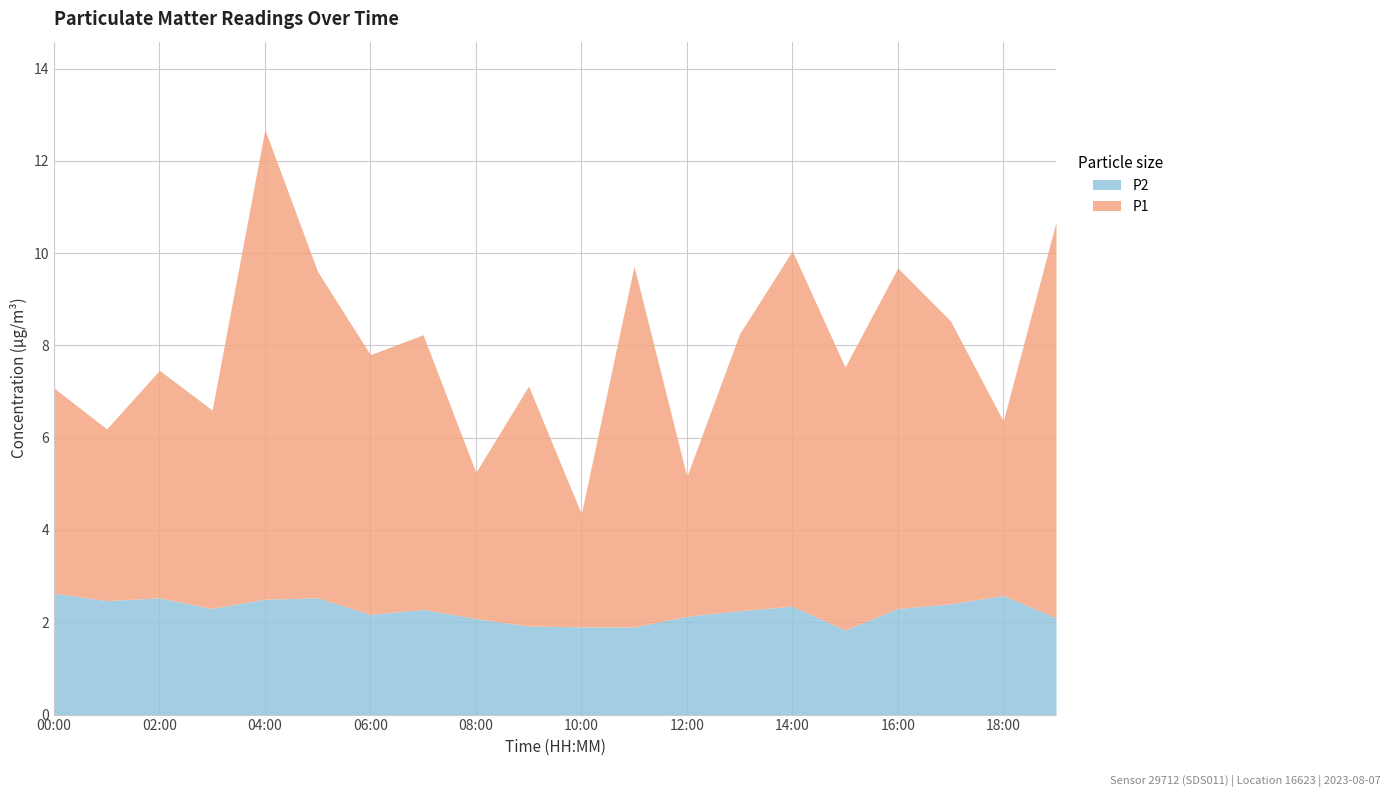

Between 08:00 and 13:00, which is larger?

13:00